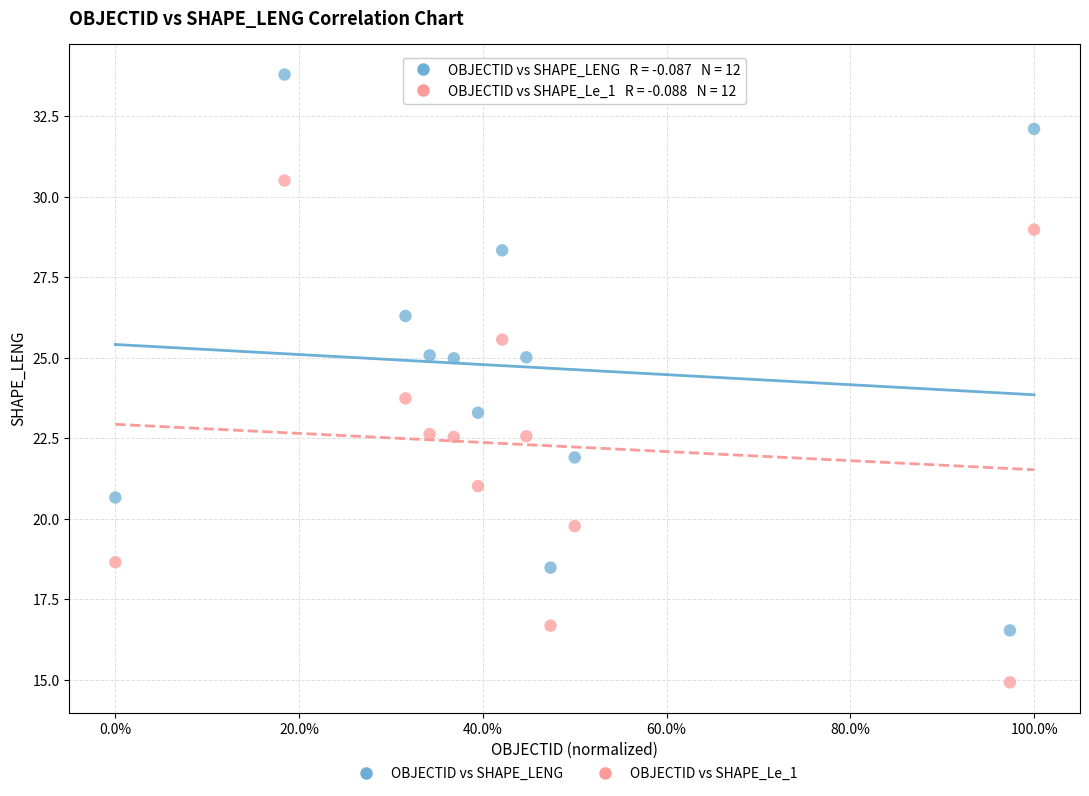

Which series contains the lowest Y value?

OBJECTID vs SHAPE_Le_1